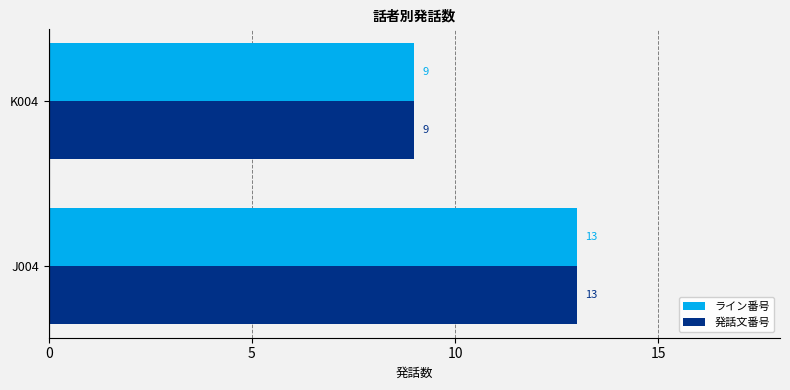

What is the difference between the maximum and minimum values in the 発話文番号 series?

4